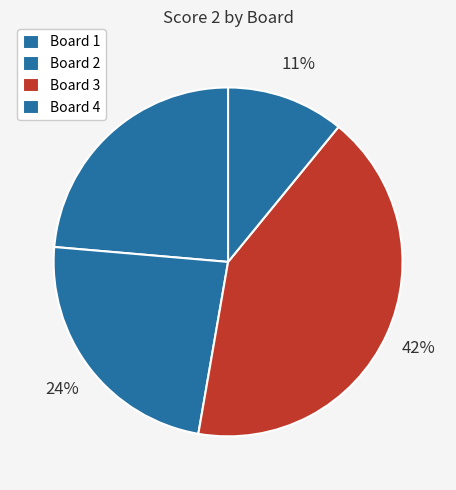

Is the sum of Board 3 and Board 1 greater than half?

Yes